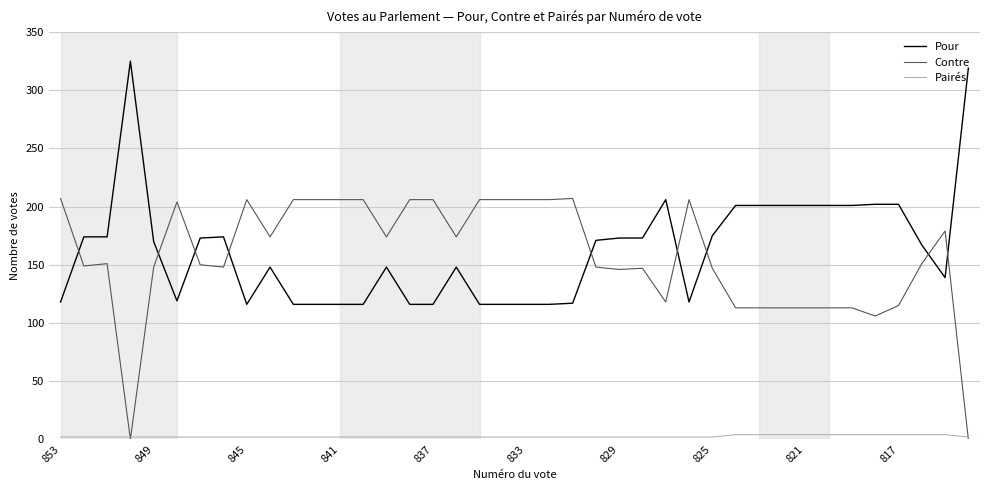

List the series in order of their peak value, highest first.

Pour, Contre, Pairés